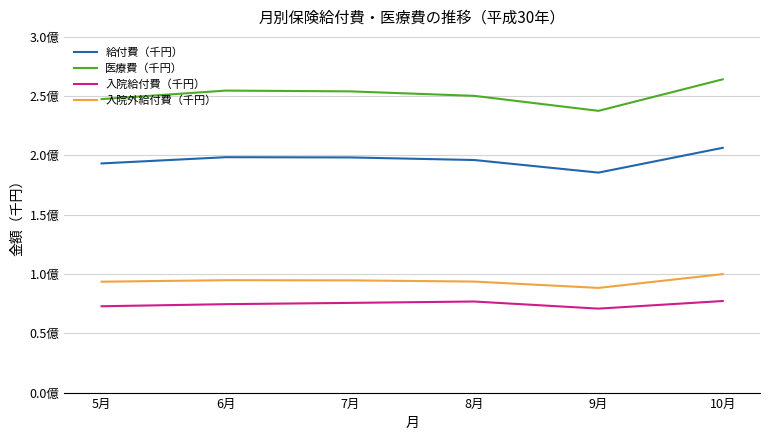

What is the label of the 3rd point from the left?

7月